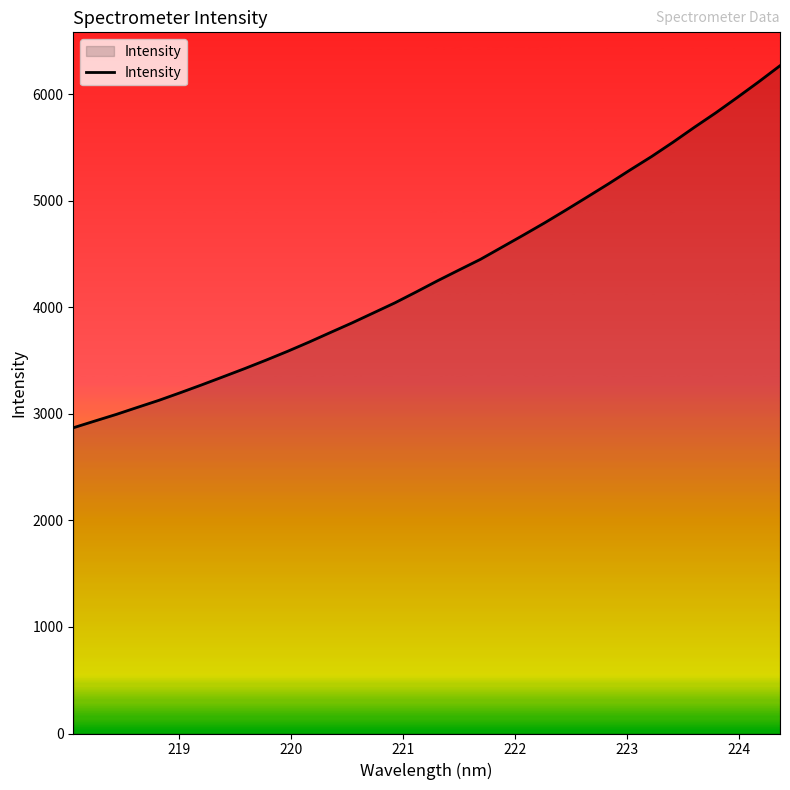

Does the chart display data point markers on the line(s)?

No